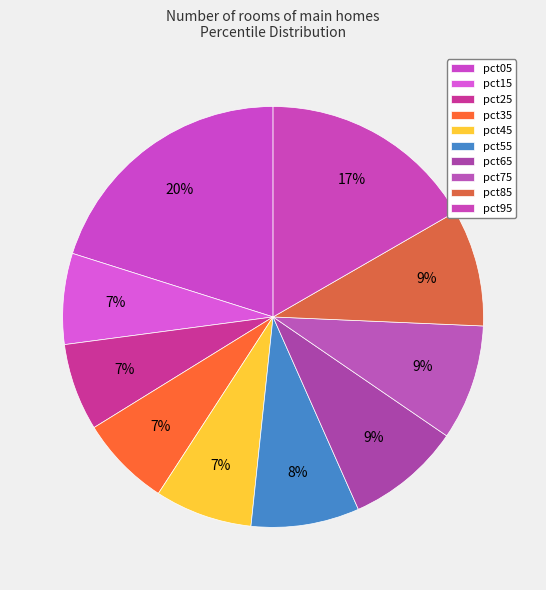

What is the change in value from pct35 to pct65?

+0.2